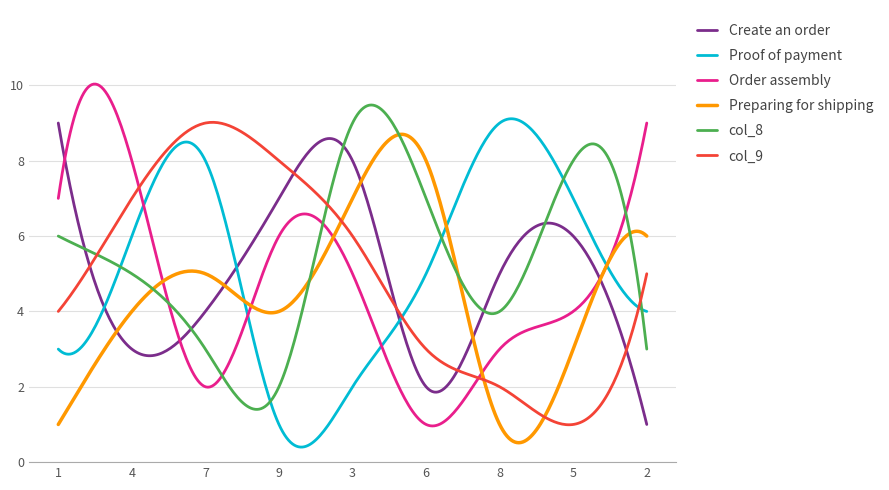

What is the maximum value shown in the chart?

10.0